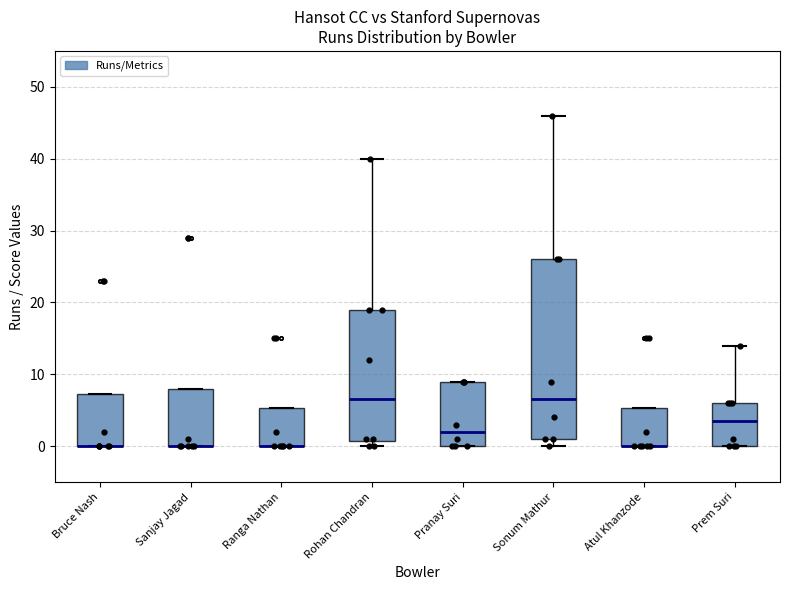

Comparing the boxes themselves (not the whiskers), which one is the tallest?

Sonum Mathur